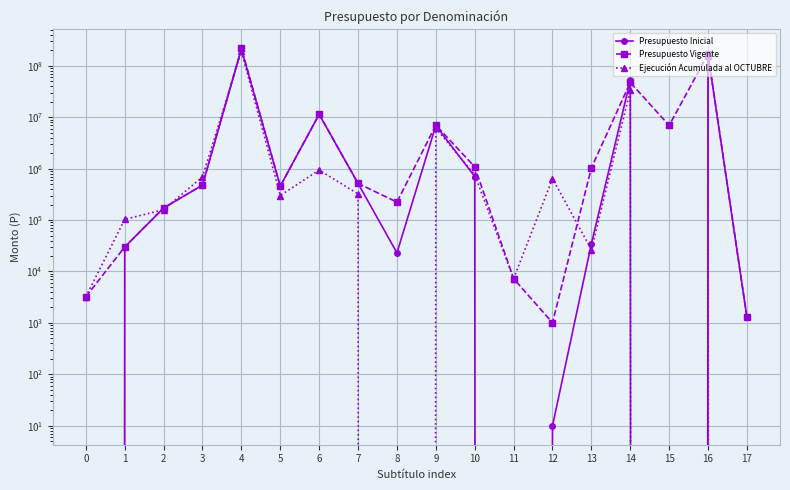

Where does the Presupuesto Vigente series first go above 514962?

4